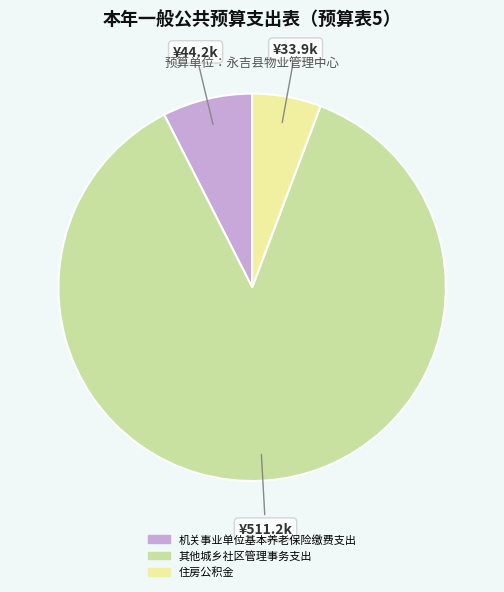

Do 其他城乡社区管理事务支出 and 机关事业单位基本养老保险缴费支出 together represent more than half of the pie?

Yes